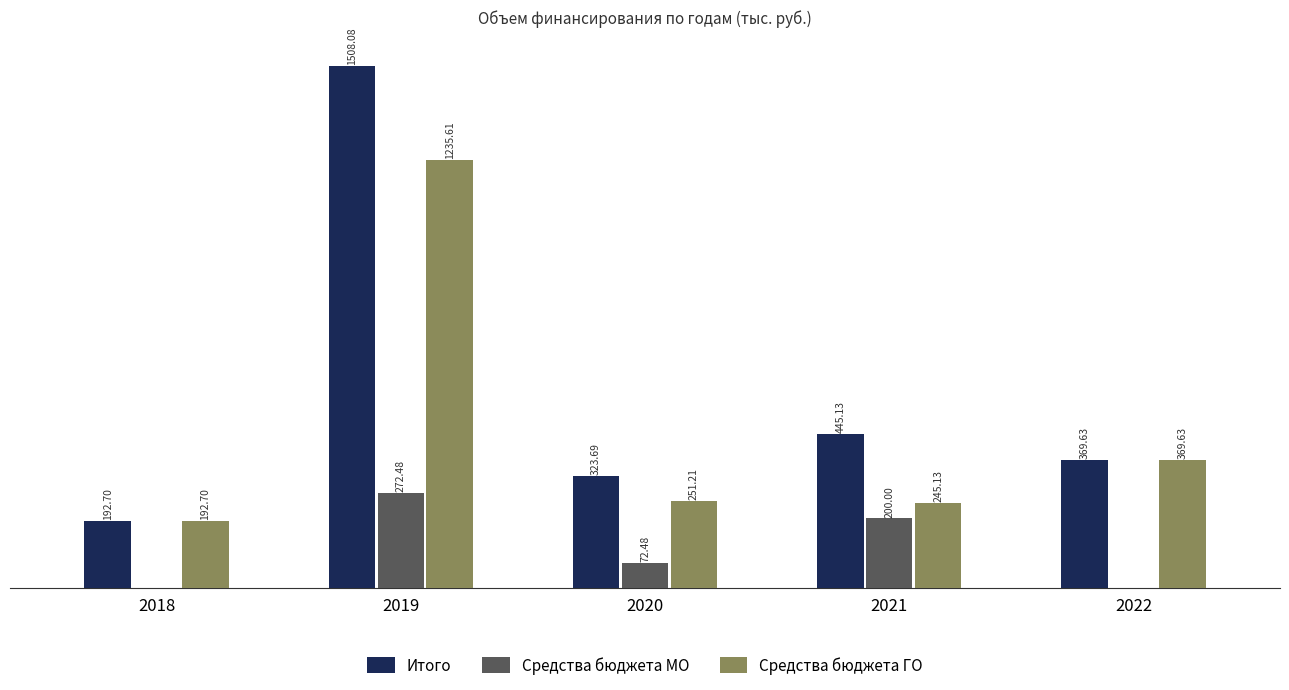

Between 2021 and 2022, which series saw the biggest shift?

Средства бюджета МО